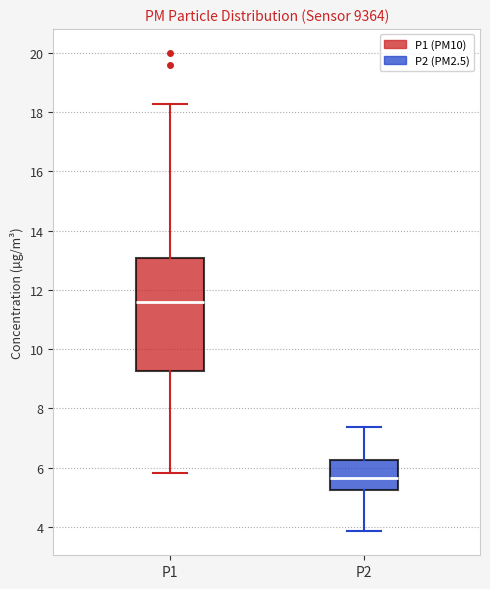

Where does the median line of the box for P1 sit on the y-axis? The values are not printed on the chart, so give them approximately, as read against the axis.

11.6